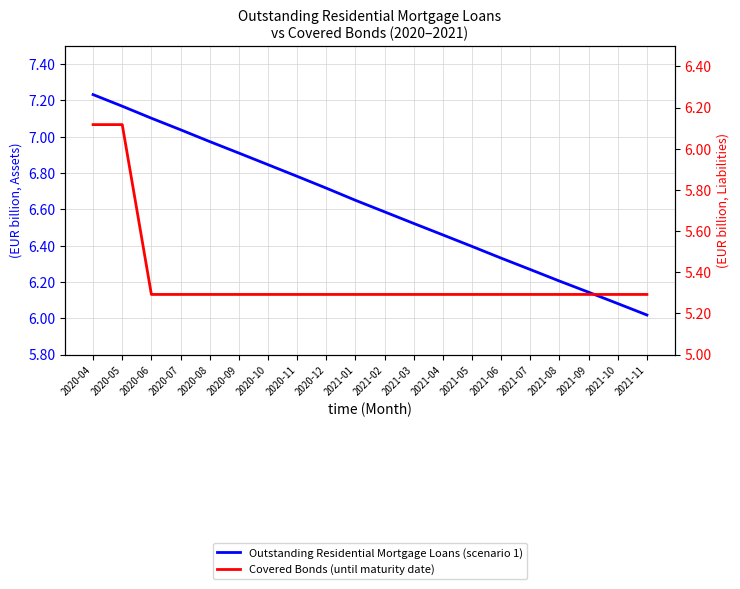

True or false: Covered Bonds (until maturity date) has a value of 5.3 at 2021-02.

True